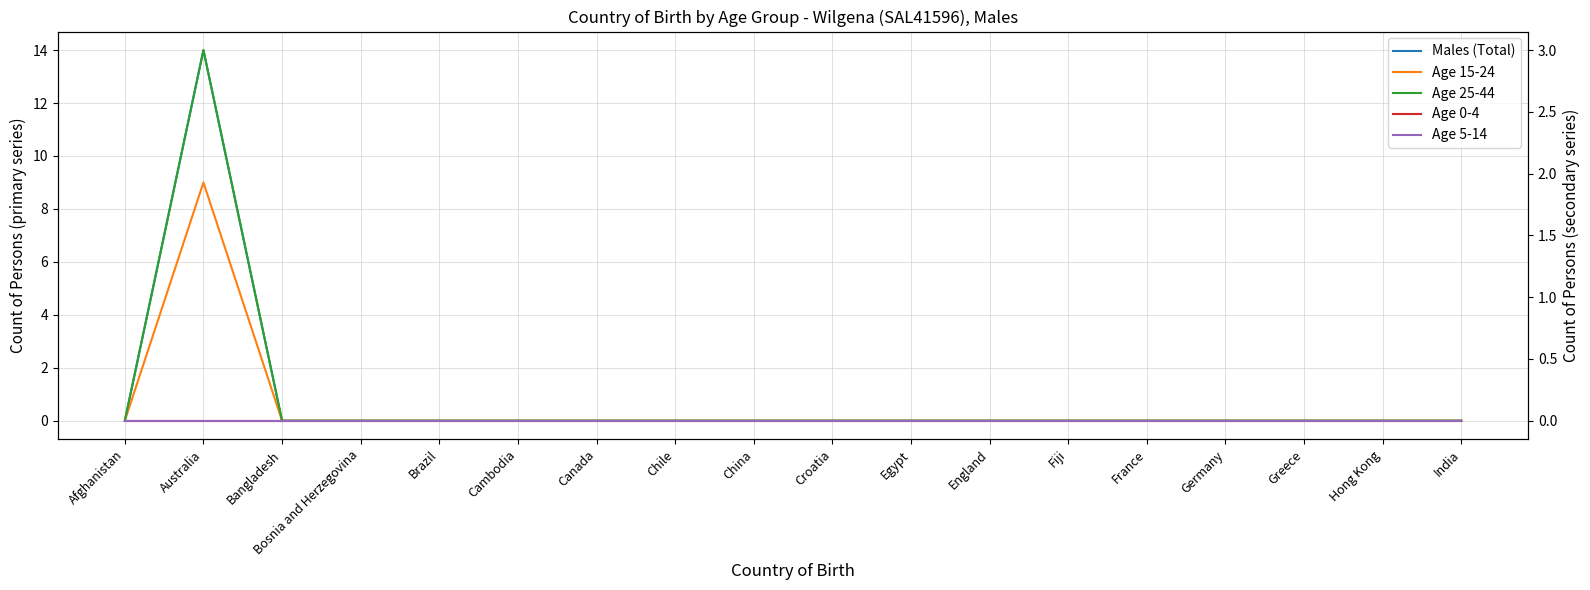

Rank the categories by Age 0-4 value from highest to lowest.

Afghanistan, Australia, Bangladesh, Bosnia and Herzegovina, Brazil, Cambodia, Canada, Chile, China, Croatia, Egypt, England, Fiji, France, Germany, Greece, Hong Kong, India